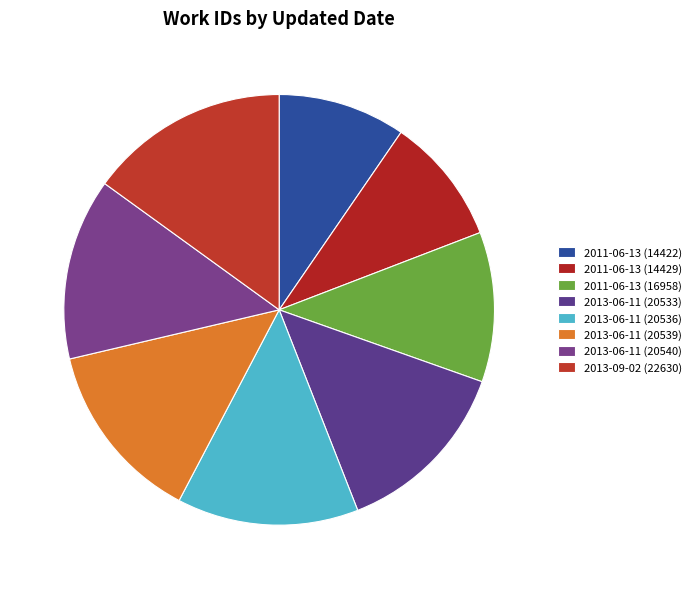

What is the smallest slice in the pie chart?

2011-06-13 (14422)